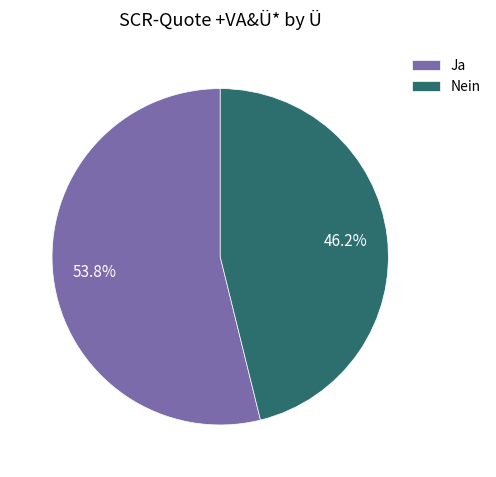

To the nearest percent, what is the average slice percentage?

50%